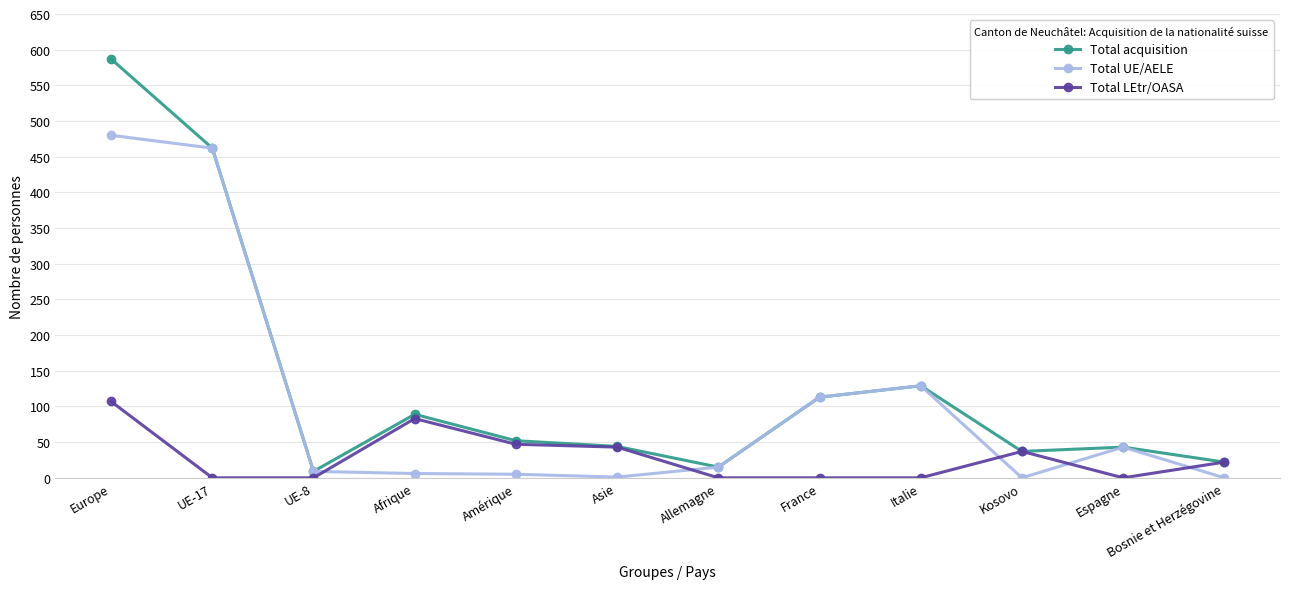

What is the difference between the second highest and second lowest values in the Total UE/AELE series?

462